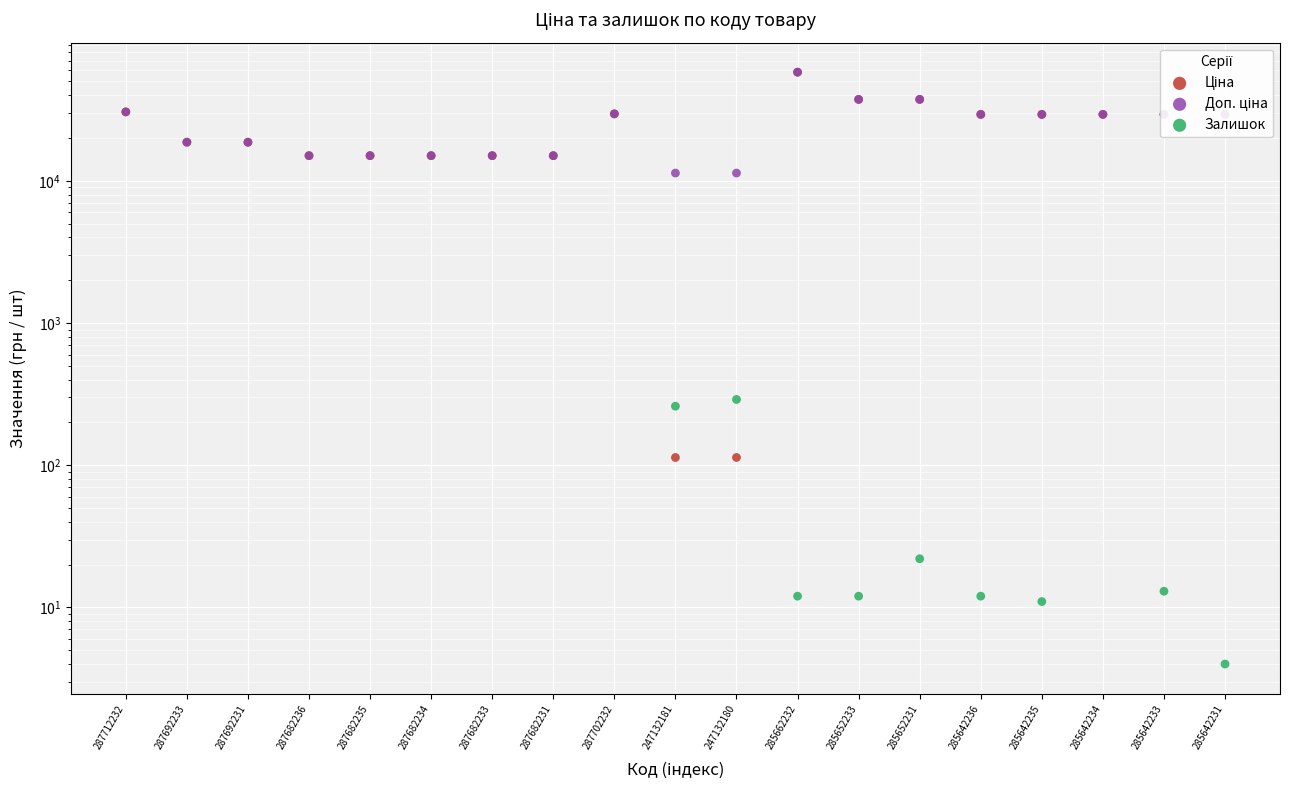

At which category is the sum across all series the highest?

285662232